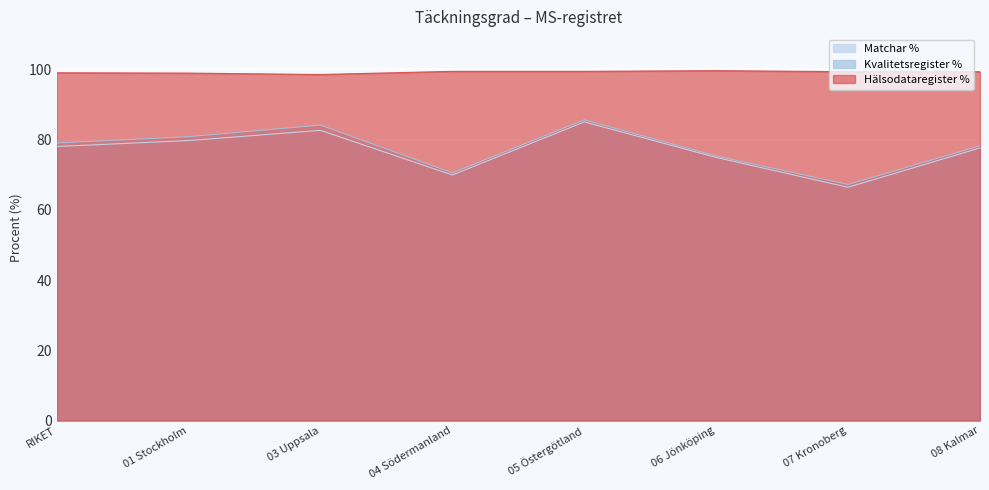

Where is the first local minimum for Kvalitetsregister %?

04 Södermanland